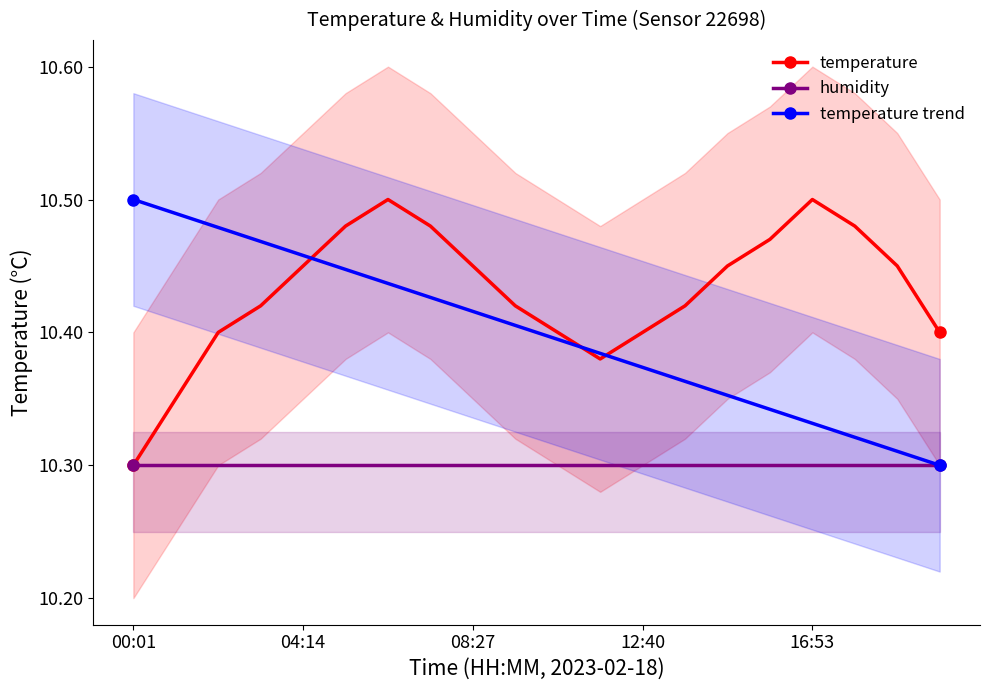

What is the label of the 10th point from the right?

10